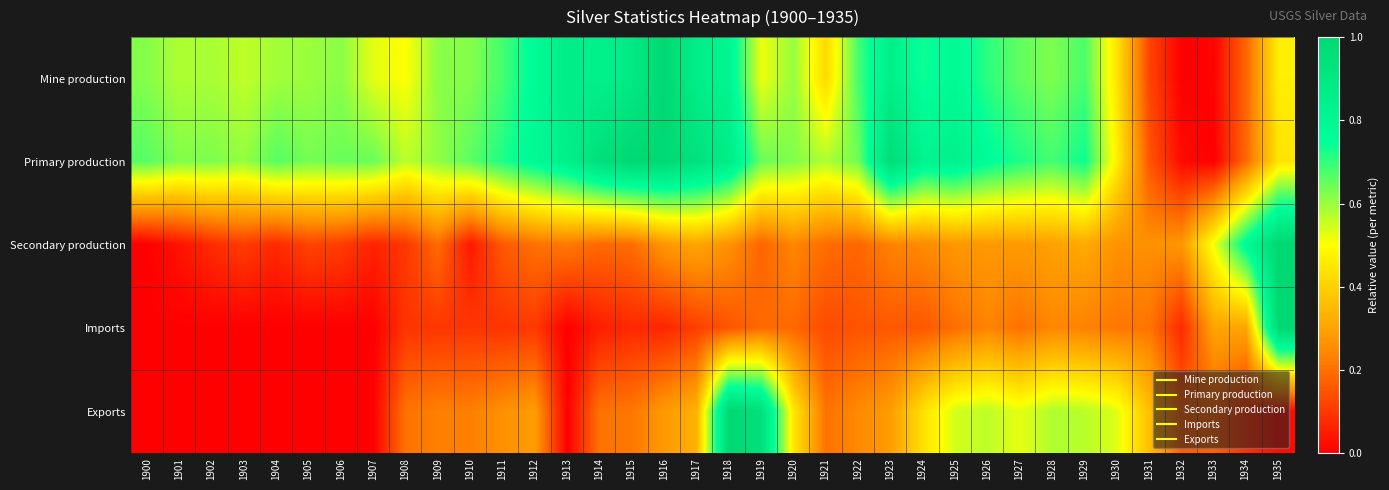

What is the total value across all series at 1924?

2.4